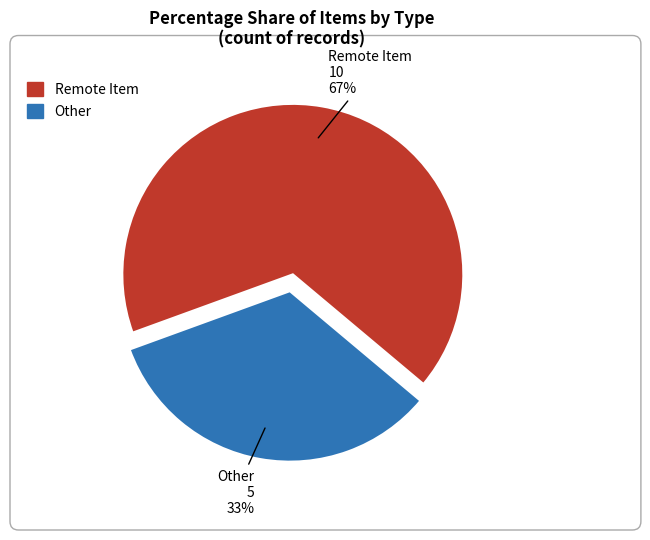

How many segments does this pie chart have?

2